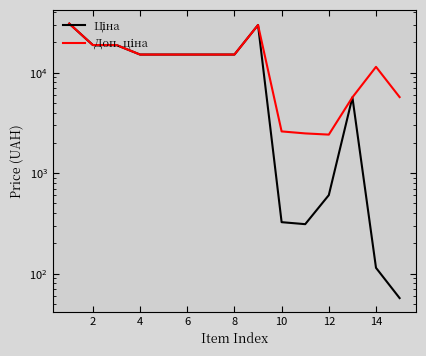

Where is Доп. ціна nearest to the value 16565?

4